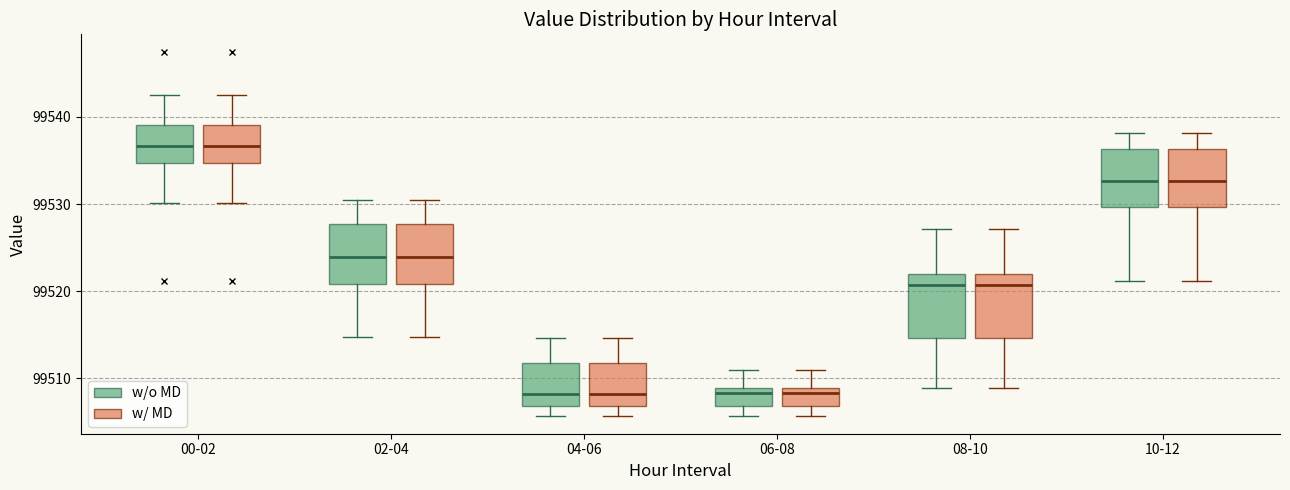

Where is the upper edge of the box for 10-12 (w/ MD) on the y-axis? The values are not printed on the chart, so give them approximately, as read against the axis.

99536